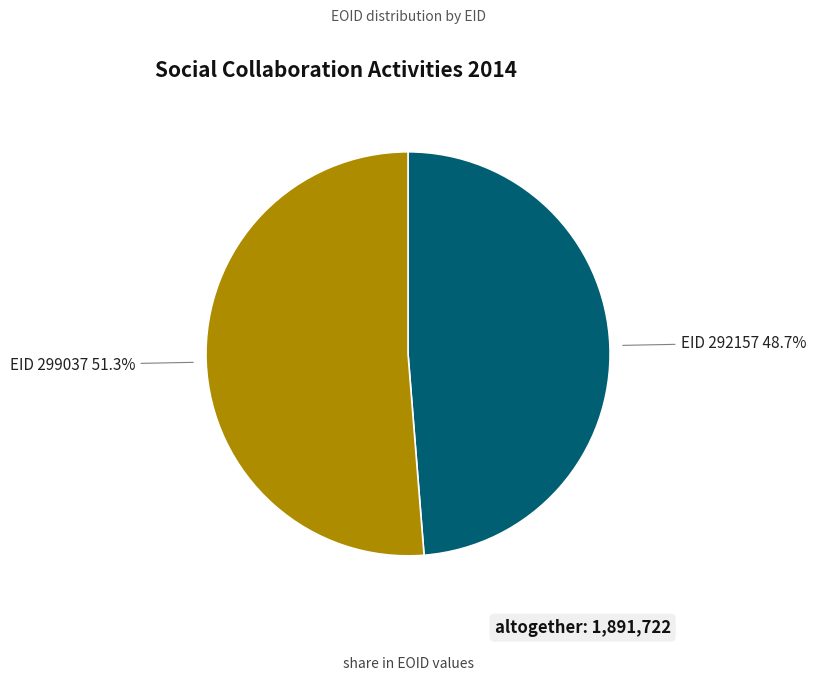

To the nearest percent, what is the average slice percentage?

50%